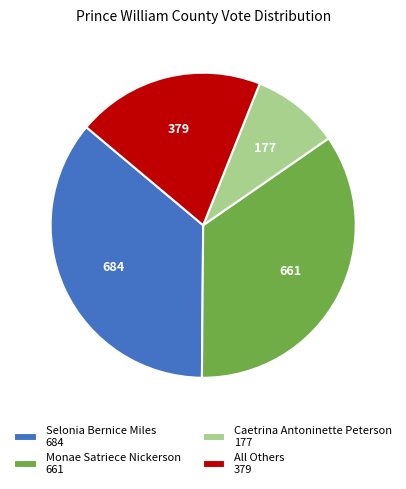

What is the ratio of the value at Selonia Bernice Miles to the value at Monae Satriece Nickerson?

1.0